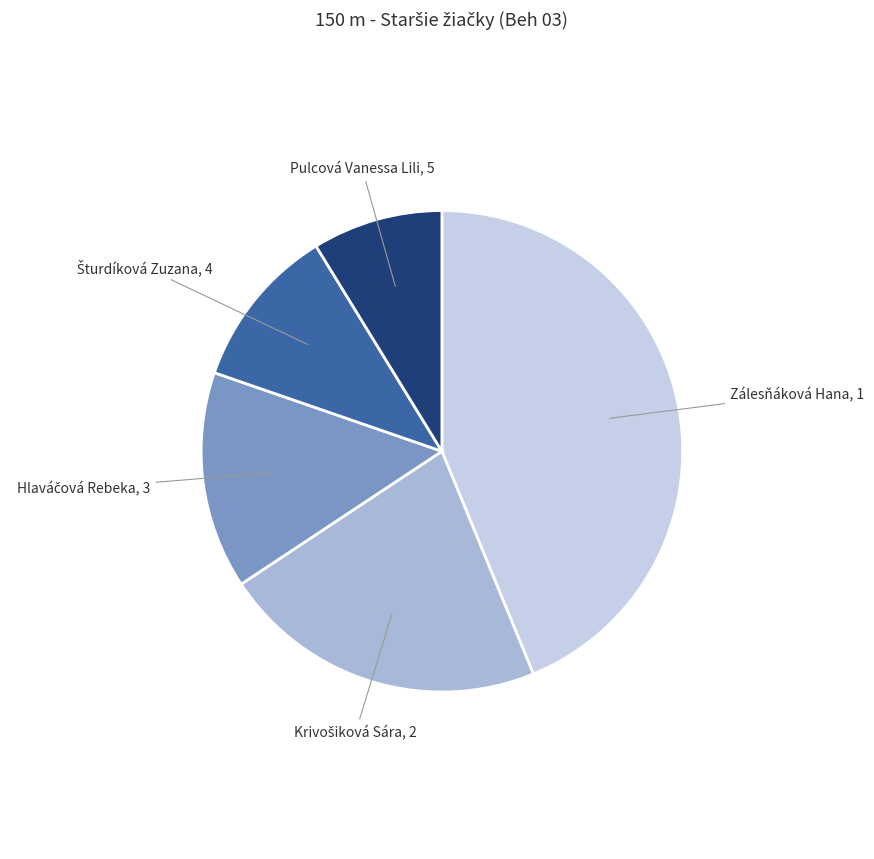

Is there any slice that represents more than half of the pie?

No